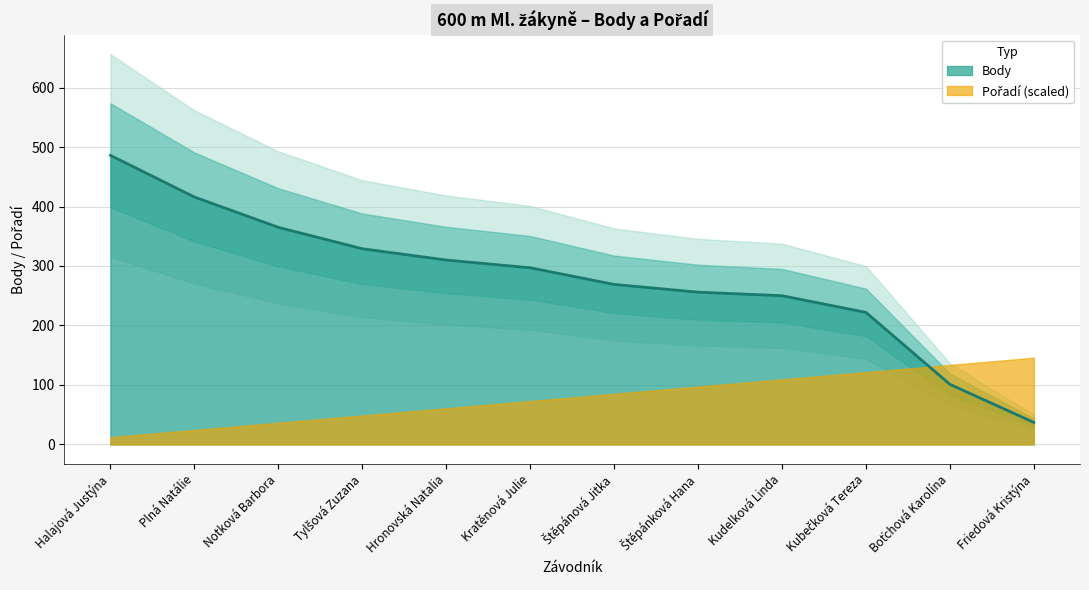

Which category has the highest value across all series?

Halajová Justýna